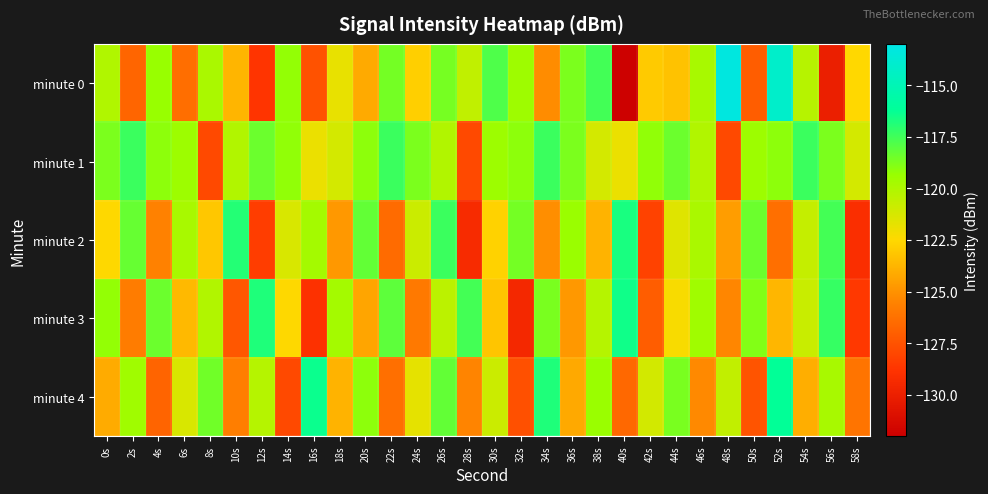

List the series in order of their peak value, lowest first.

minute 1, minute 2, minute 3, minute 4, minute 0